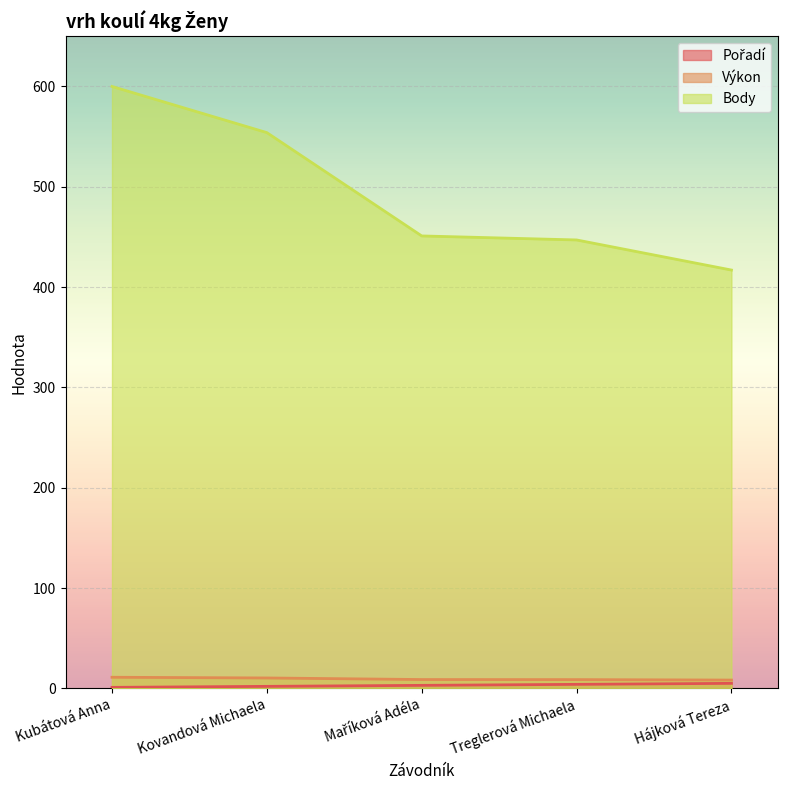

Reading right to left, list all the values displayed in this chart.

Pořadí: Hájková Tereza=5.0	Treglerová Michaela=4.0	Maříková Adéla=3.0	Kovandová Michaela=2.0	Kubátová Anna=1.0
Výkon: Hájková Tereza=8.3	Treglerová Michaela=8.7	Maříková Adéla=8.8	Kovandová Michaela=10.4	Kubátová Anna=11.1
Body: Hájková Tereza=417.0	Treglerová Michaela=447.0	Maříková Adéla=451.0	Kovandová Michaela=554.0	Kubátová Anna=600.0